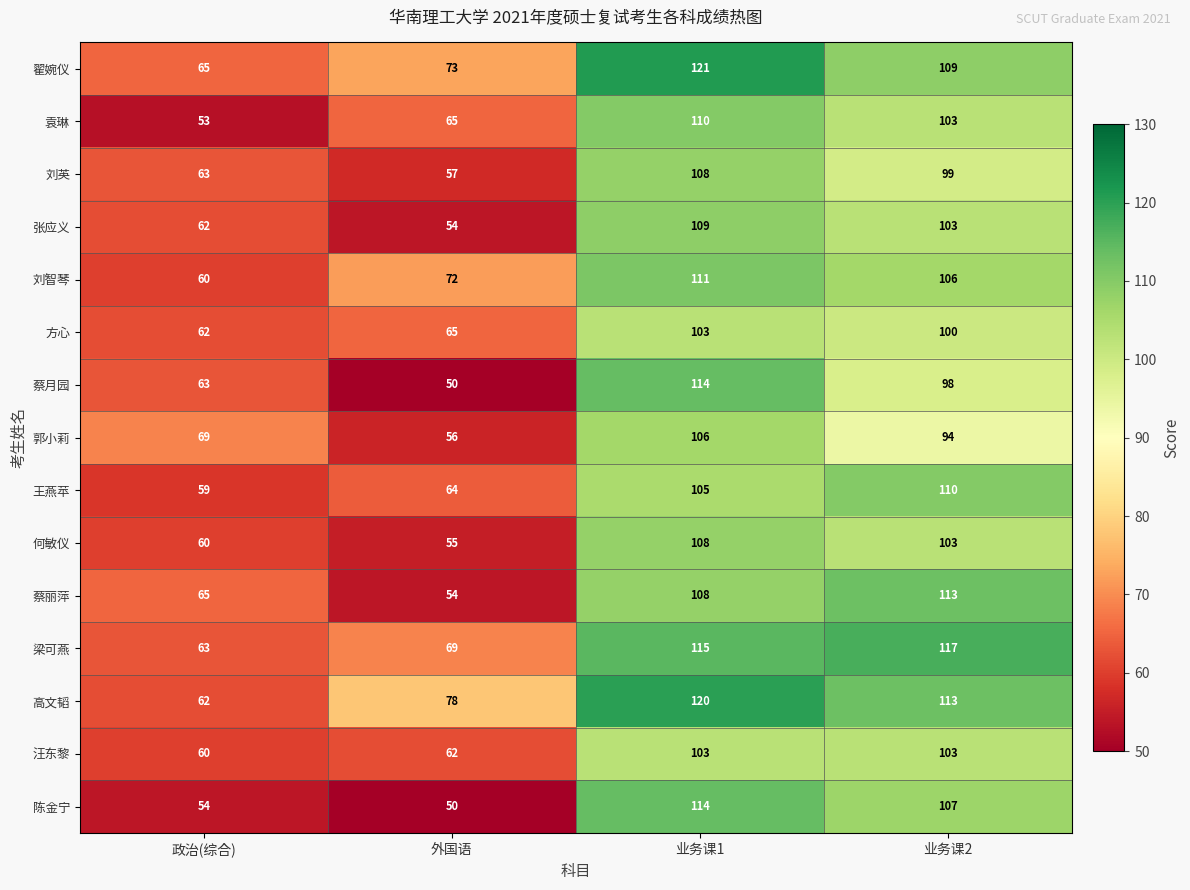

Between 政治(综合) and 业务课2, which series saw the biggest shift?

梁可燕